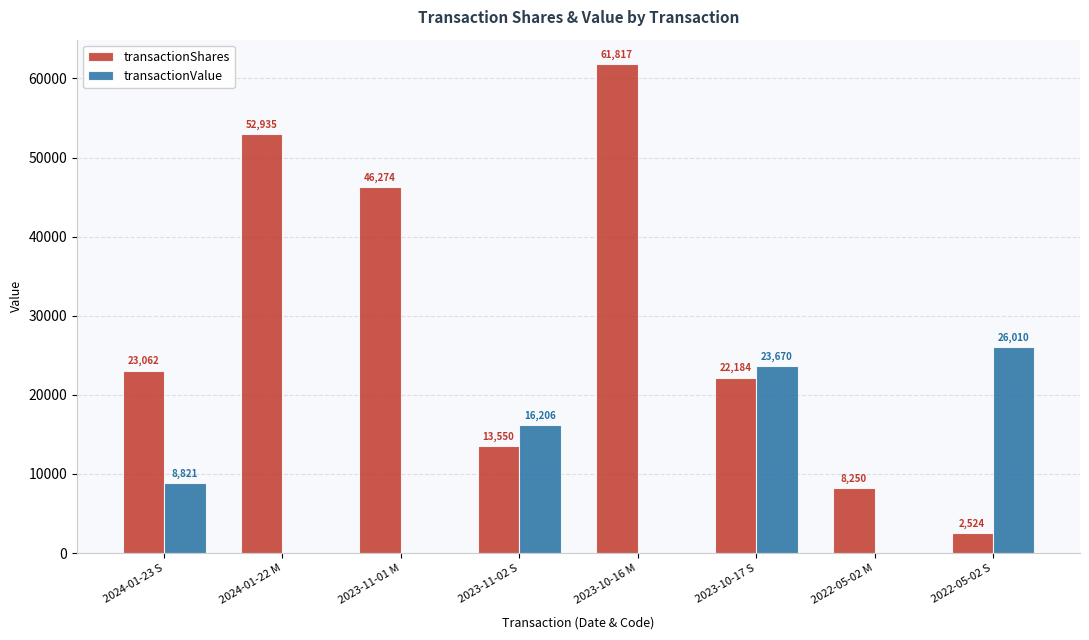

How many groups of bars are there?

8